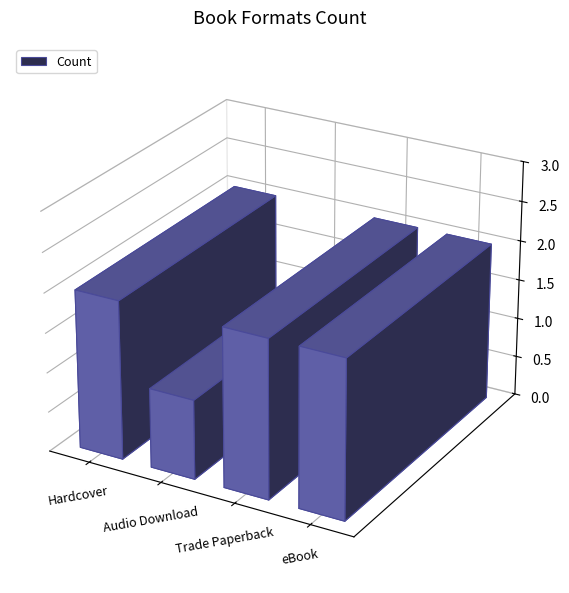

What is the label of the 4th bar from the left?

eBook